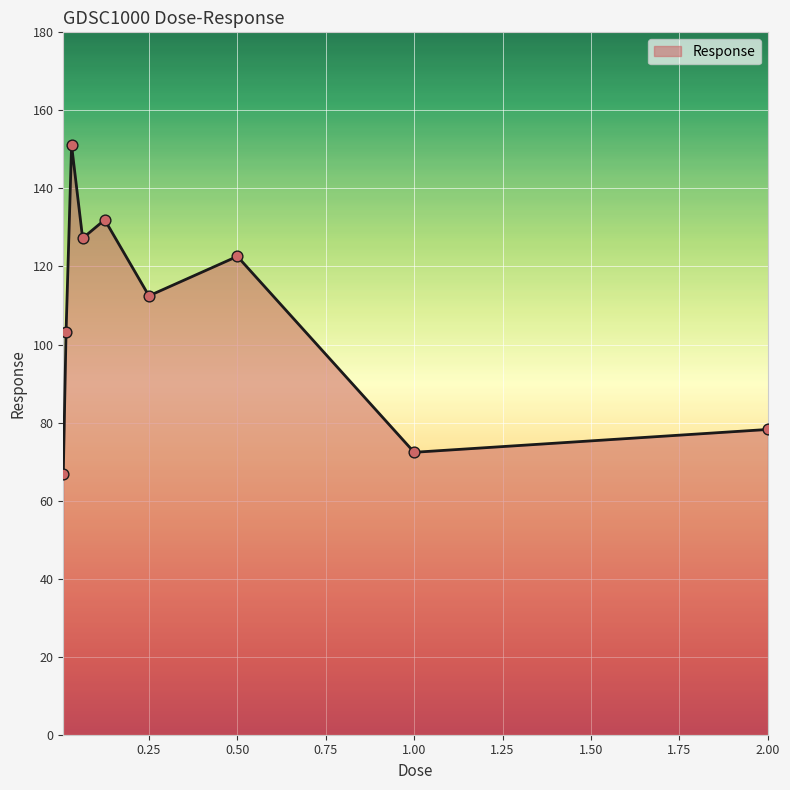

What is the maximum value shown in the chart?

151.1